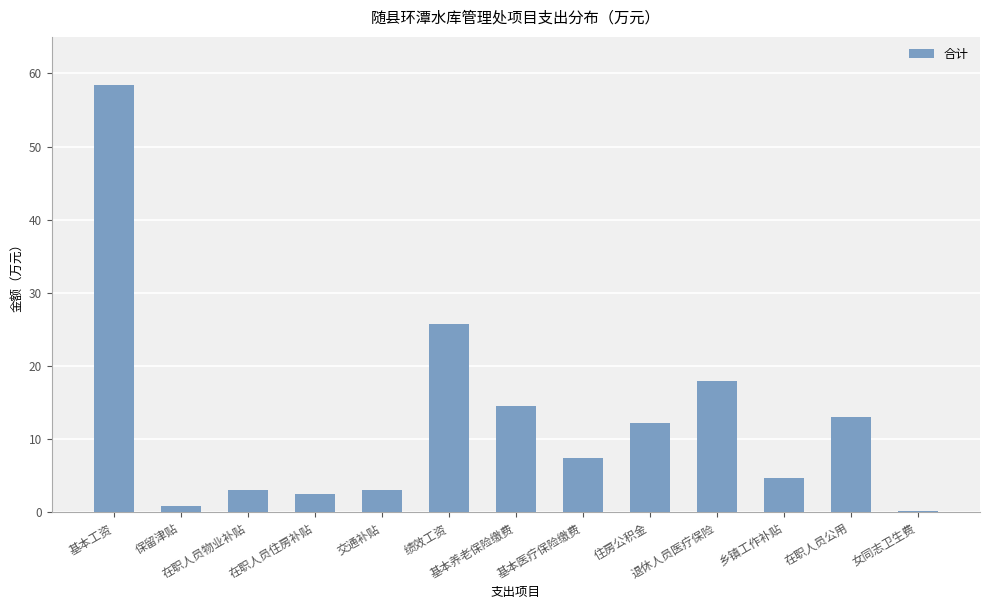

What is the sum of all values?

163.6